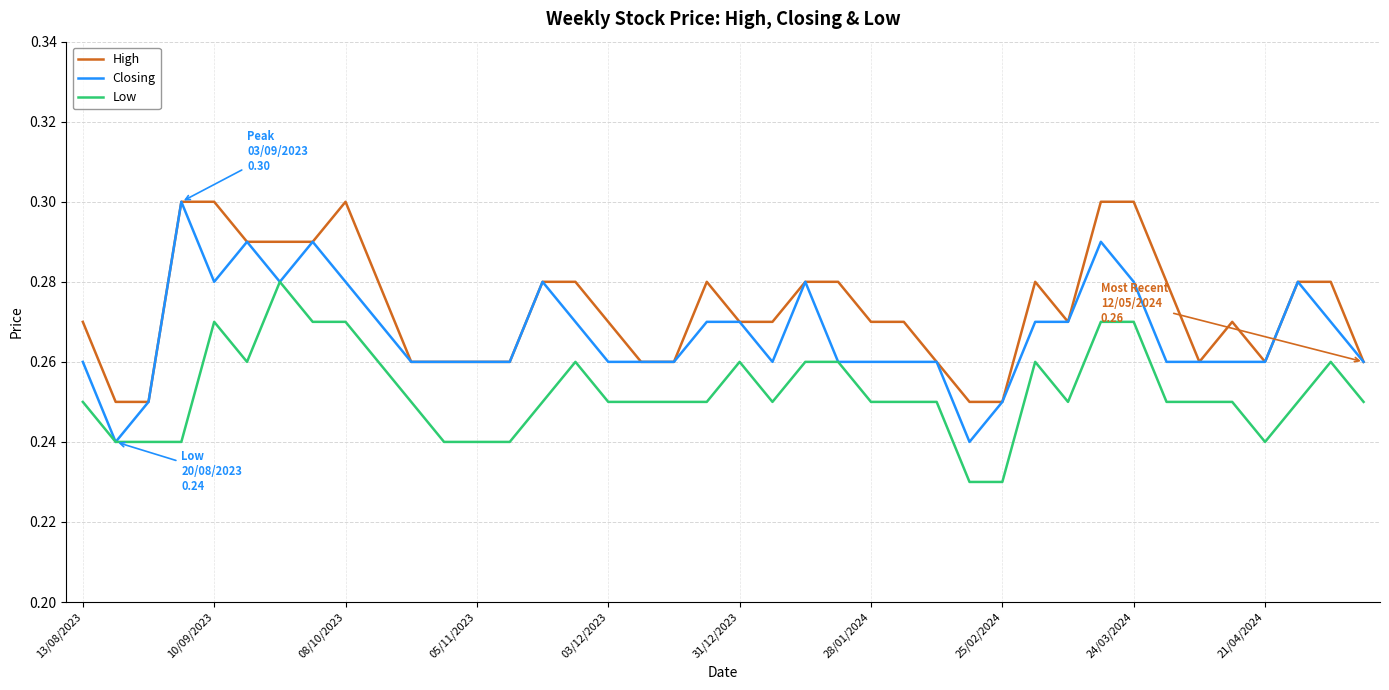

At how many categories does at least one series exceed 0?

40